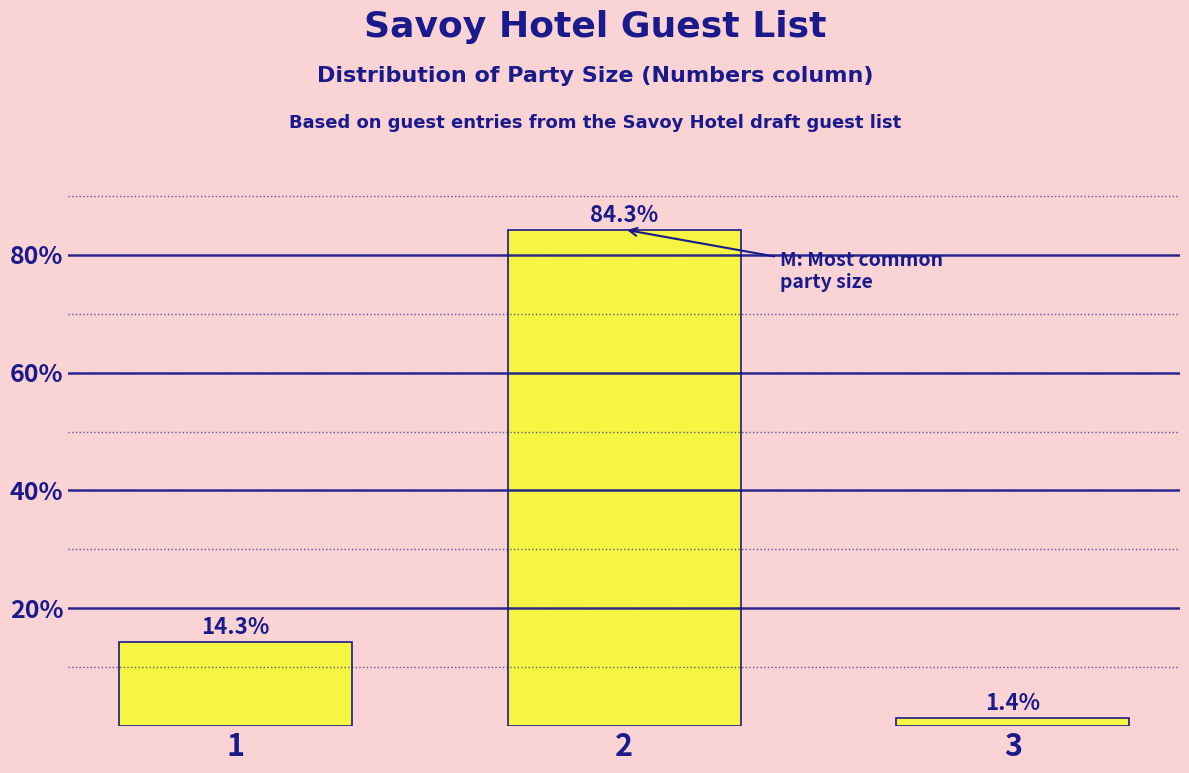

Reading left to right, list all the values displayed in this chart.

1=14.3	2=84.3	3=1.4